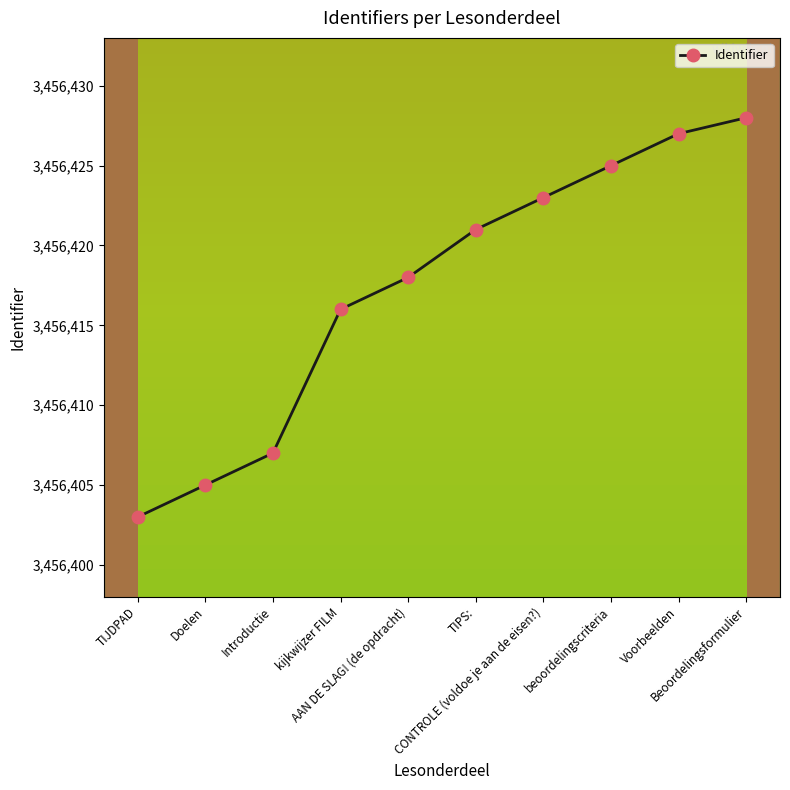

The value at beoordelingscriteria is 3456425. True or false?

True